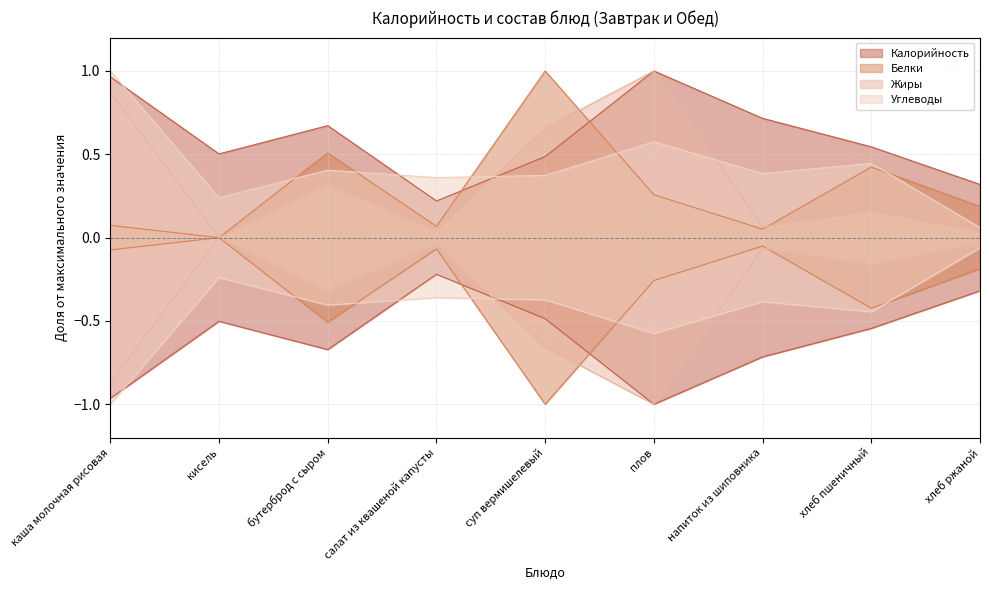

List the series in order of their overall mean, lowest first.

Белки, Жиры, Углеводы, Калорийность